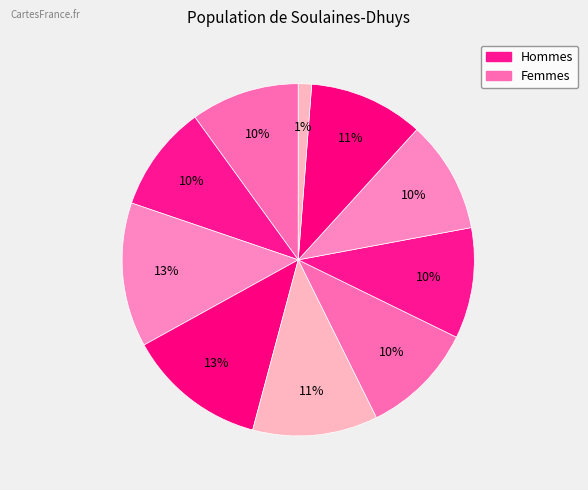

To the nearest percent, what is the average slice percentage?

10%